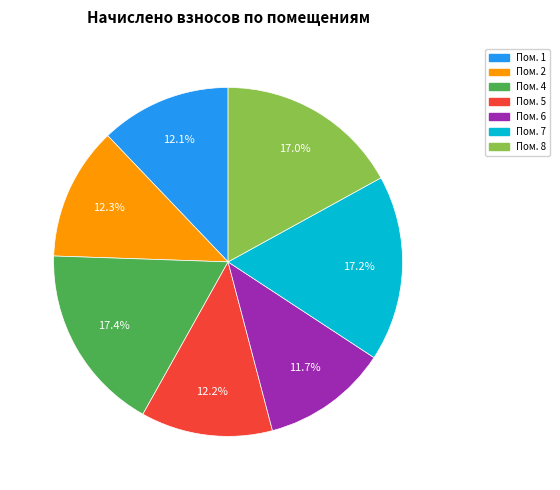

What percentage is NOT represented by Пом. 4?

82.6%